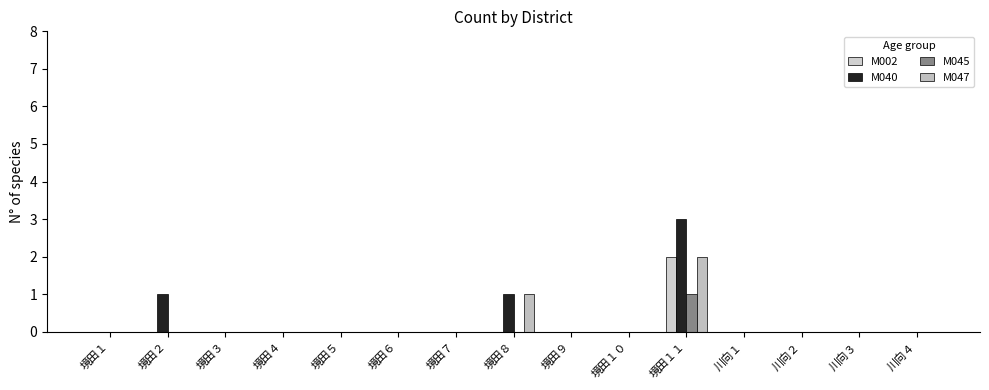

Which category has the highest value in the M045 series?

境田１１